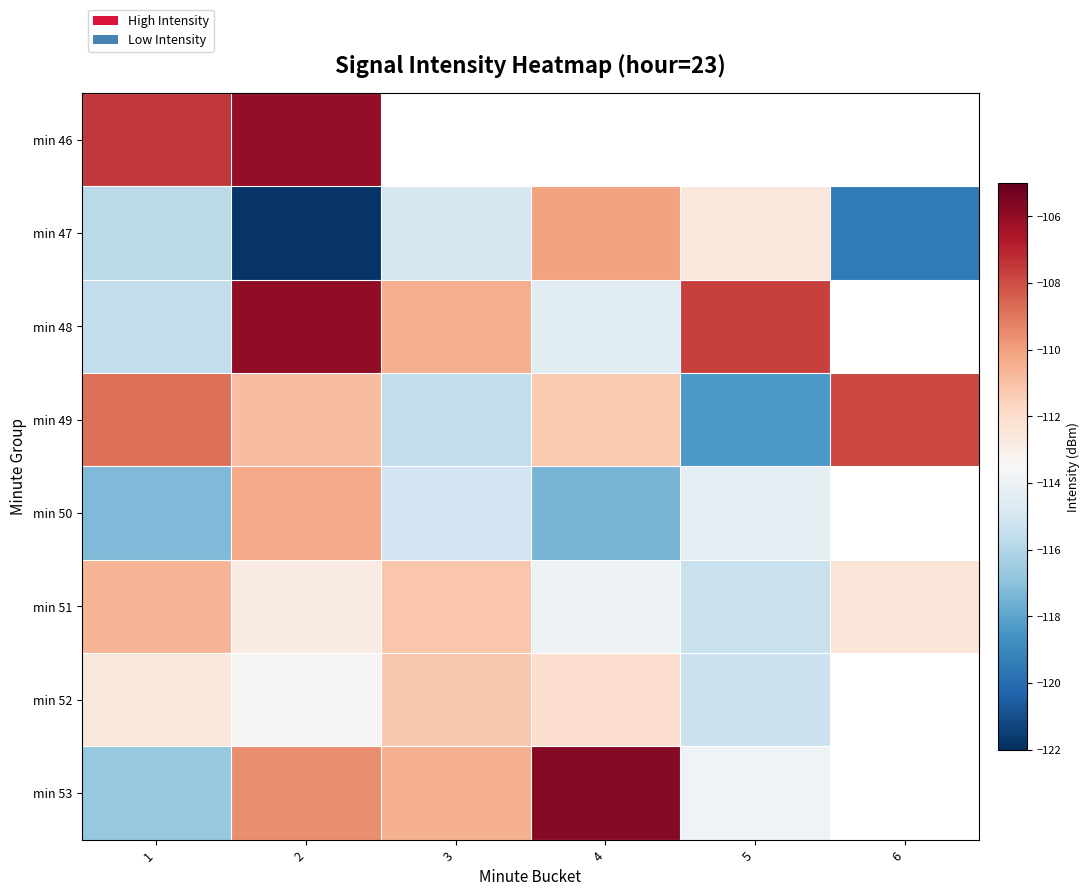

How many values in the min 50 series exceed -114?

1